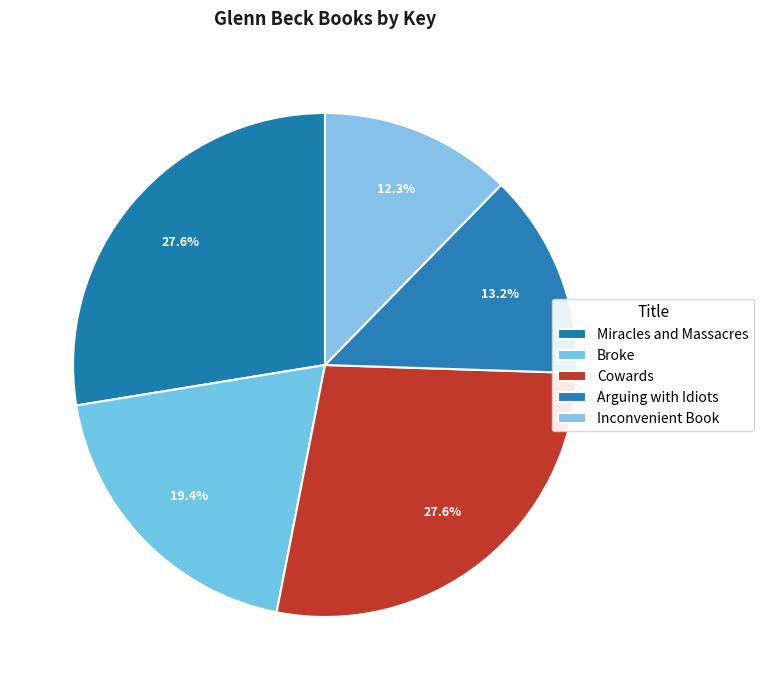

How many segments does this pie chart have?

5